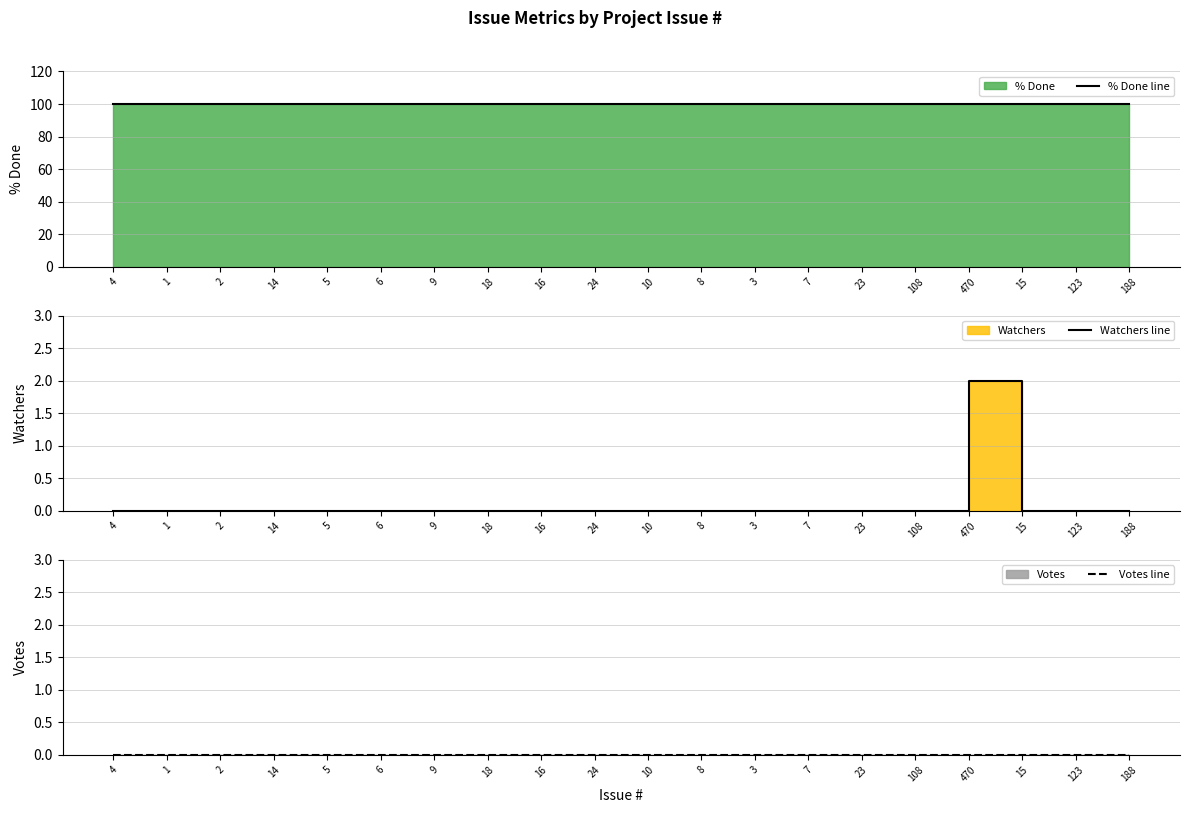

Which has a higher value, 108 or 18?

108